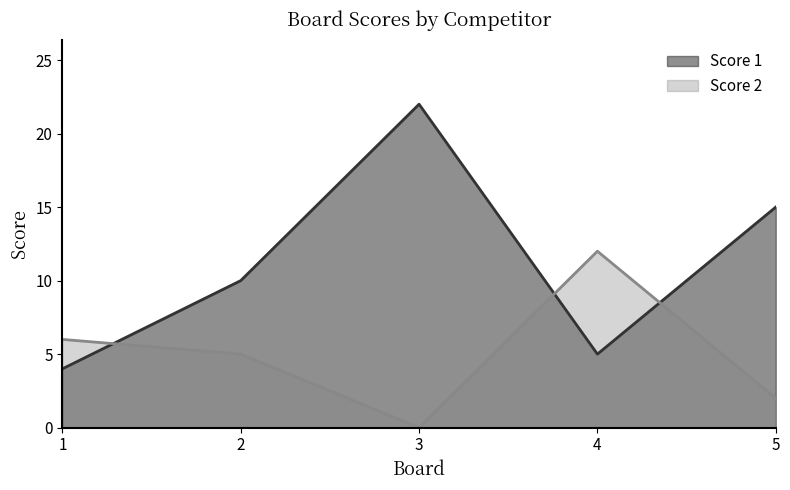

After their last crossing, which series has the higher values: Score 1 or Score 2?

Score 1